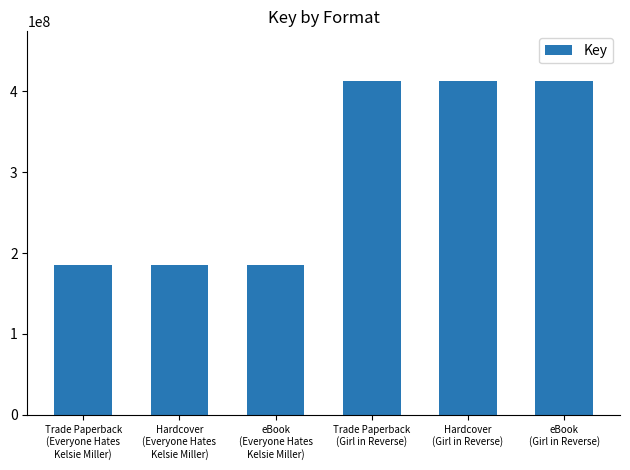

What is the minimum value shown in the chart?

185245506